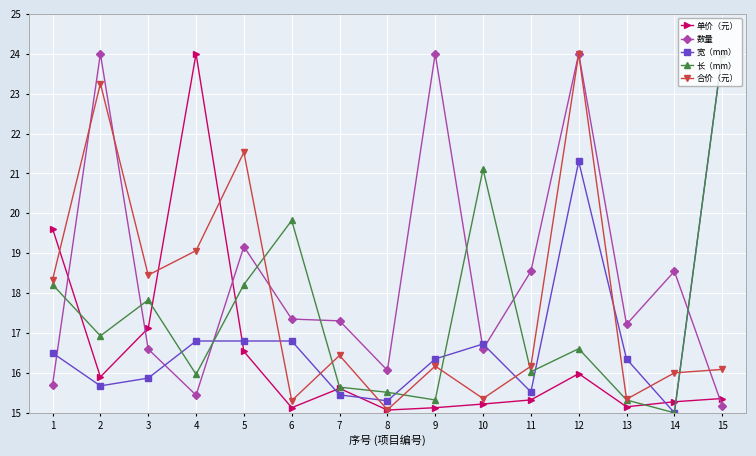

How many distinct data groups are displayed?

5